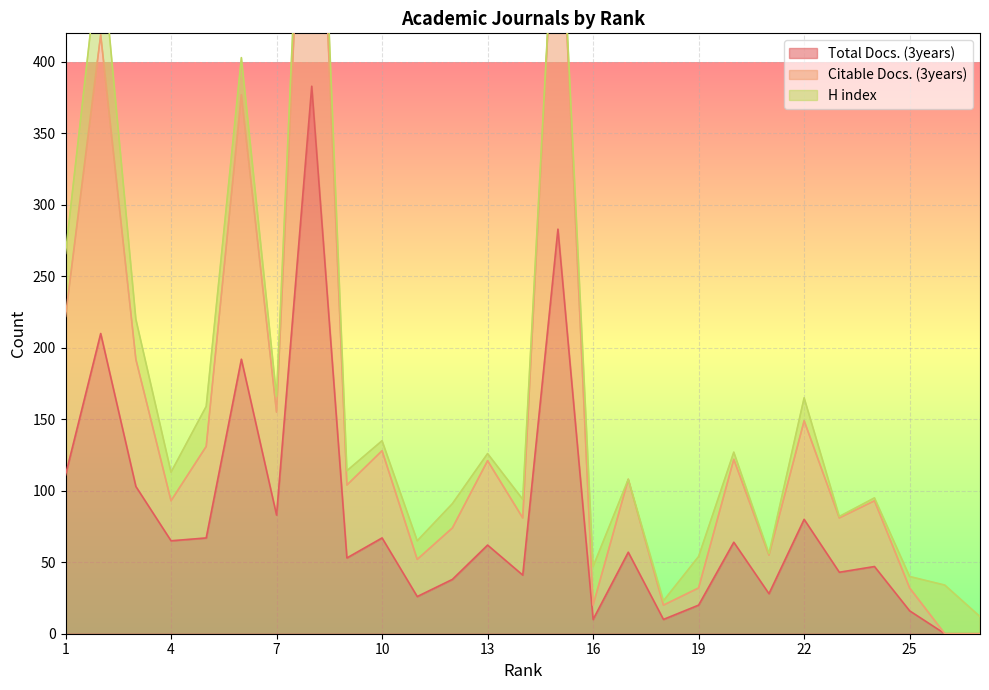

At how many categories does at least one series exceed 322?

4